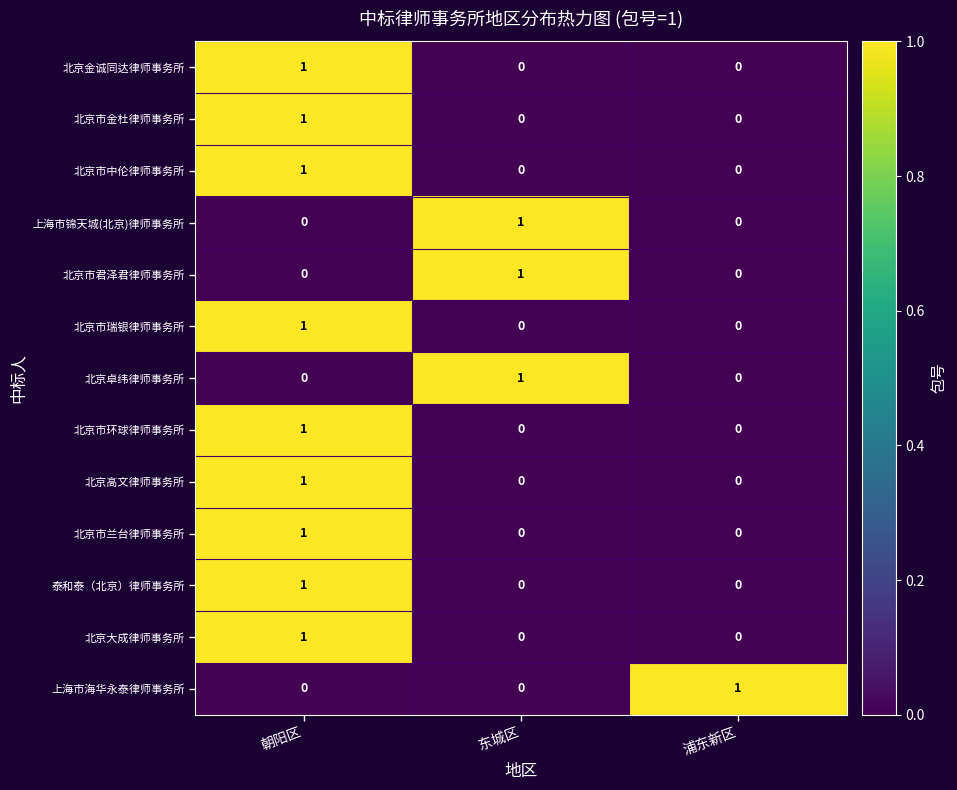

At how many categories does at least one series exceed 0?

3